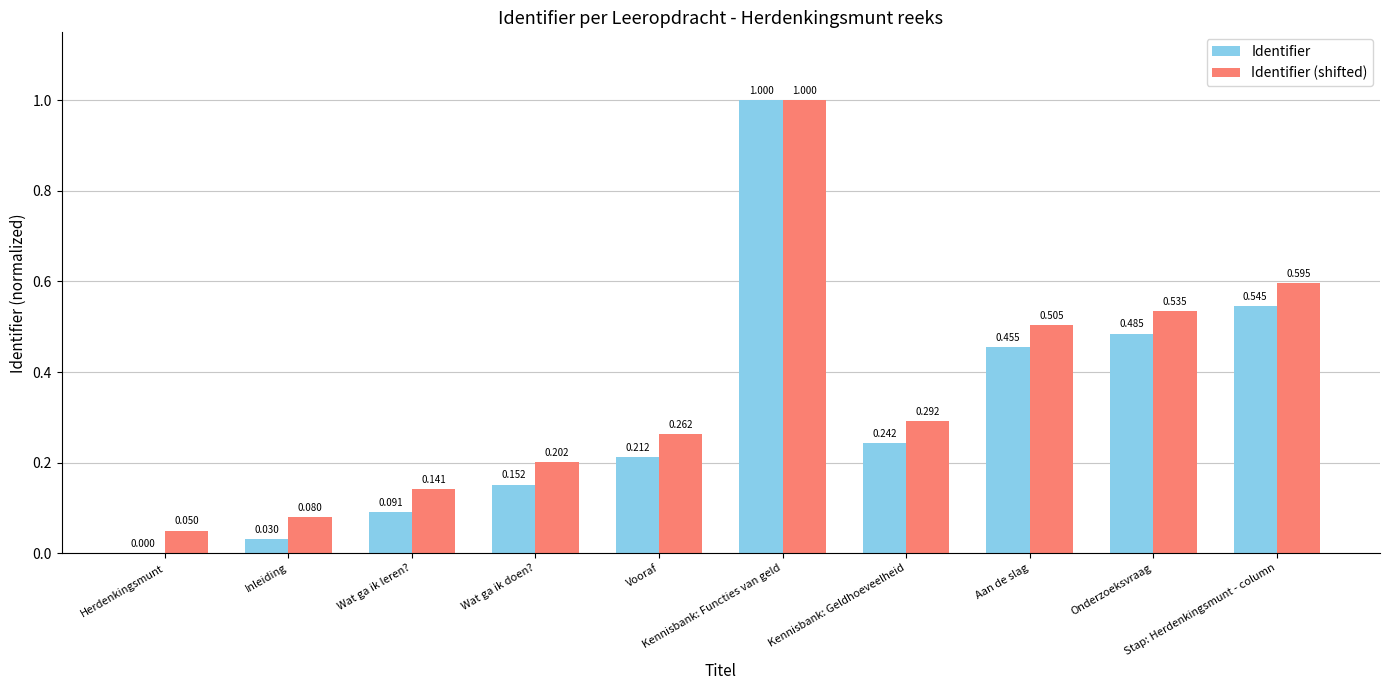

Which series has the largest total across all categories?

Identifier (shifted)